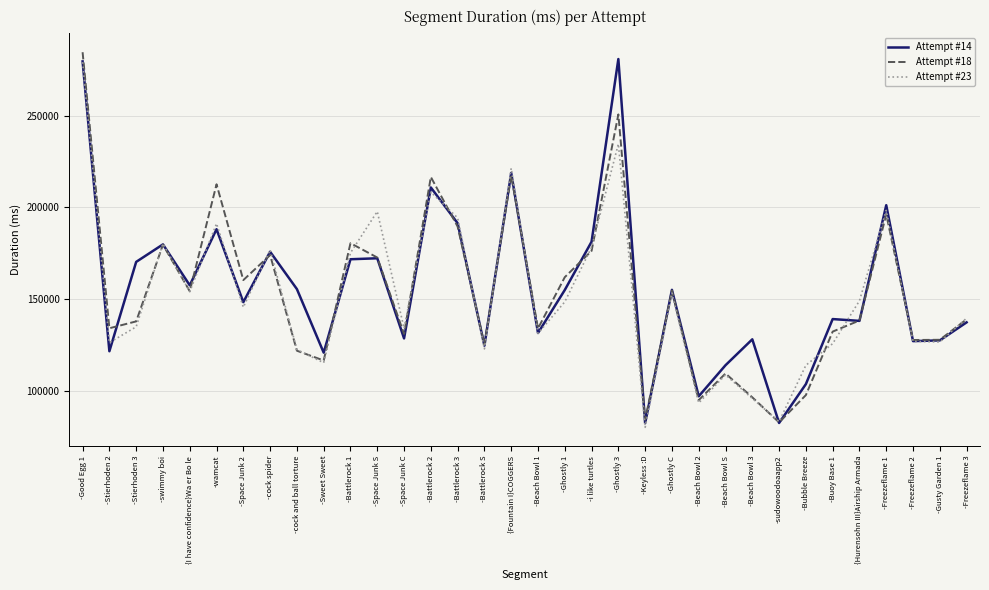

What is the difference between the maximum and minimum values in the Attempt #23 series?

199247